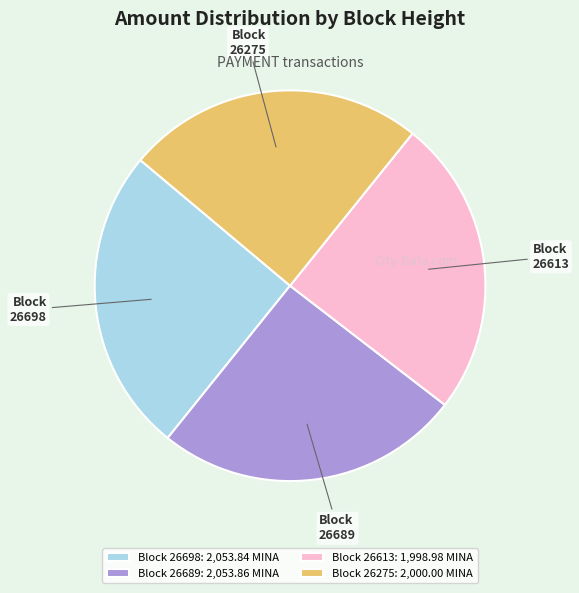

Count the number of slices in the pie.

4